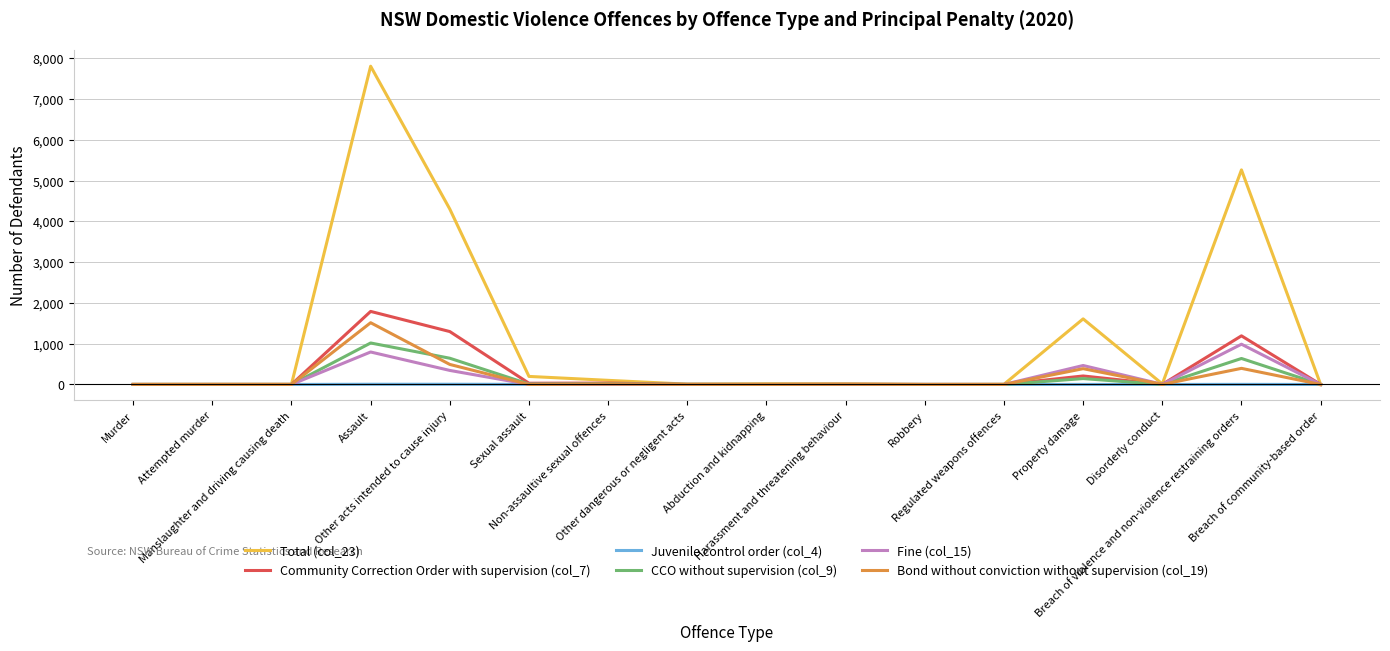

What is the maximum value shown in the chart?

7803